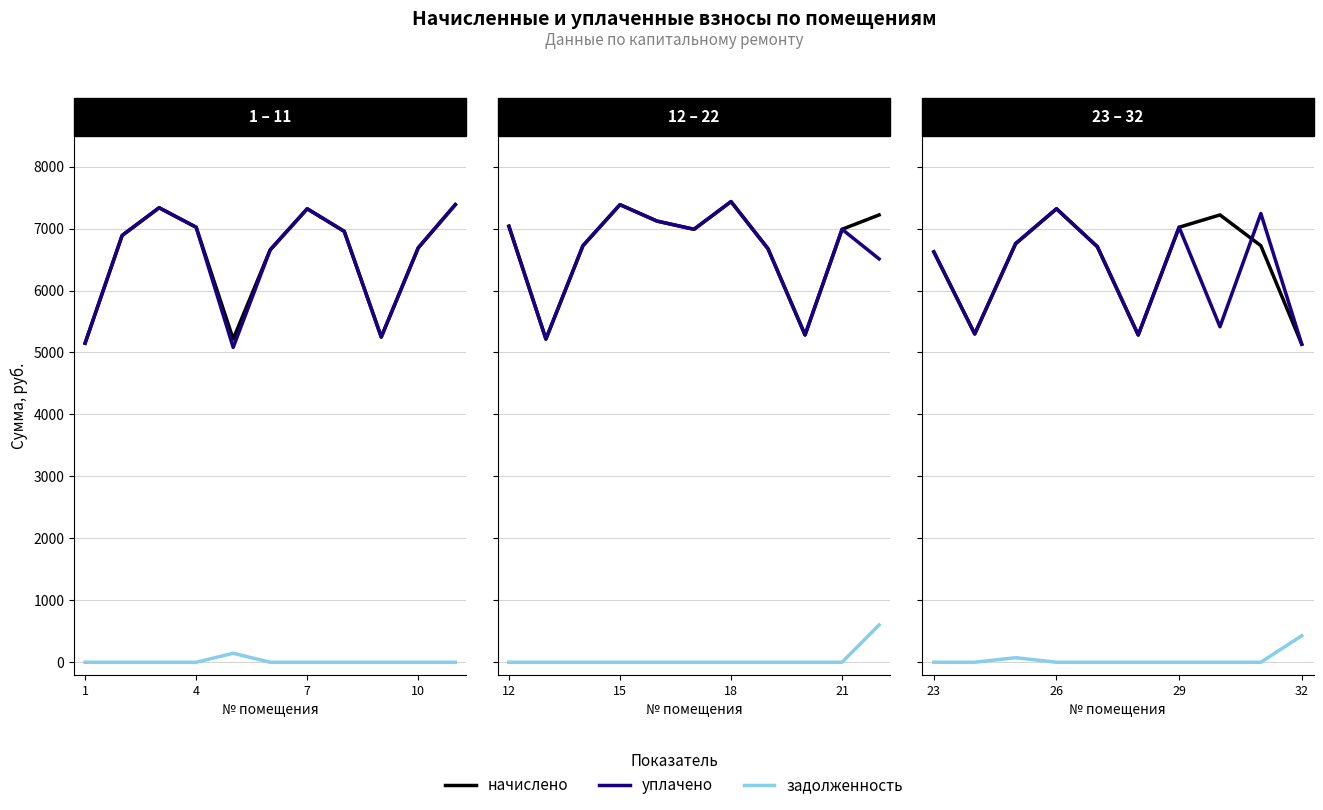

True or false: уплачено and задолженность cross at least once.

False